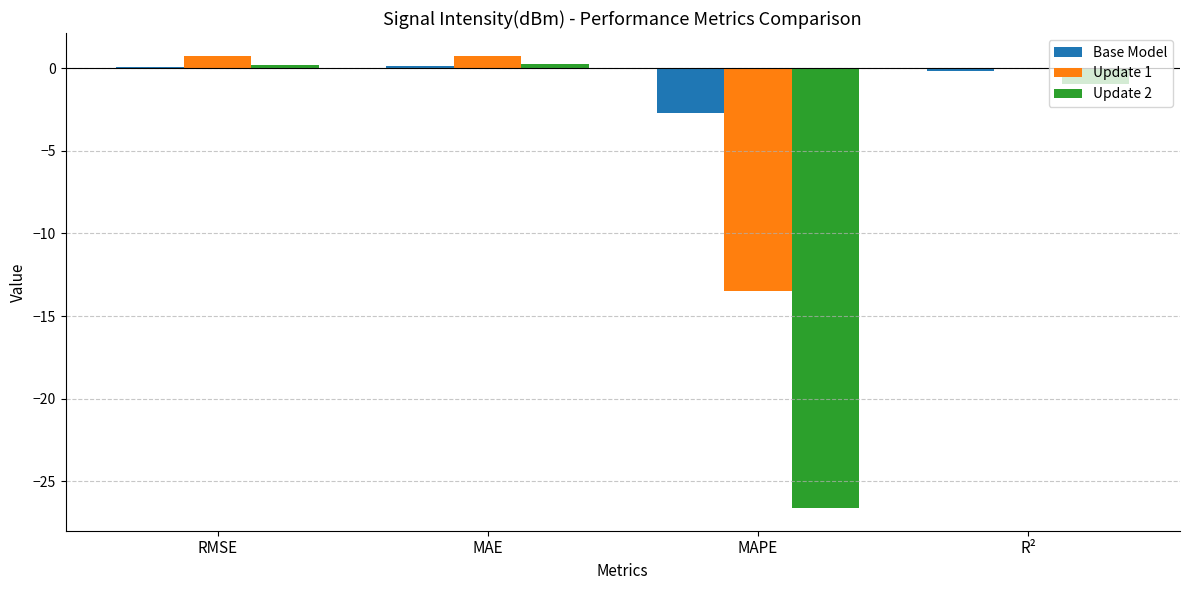

Is it true that Update 1 equals 0.8 at MAE?

True